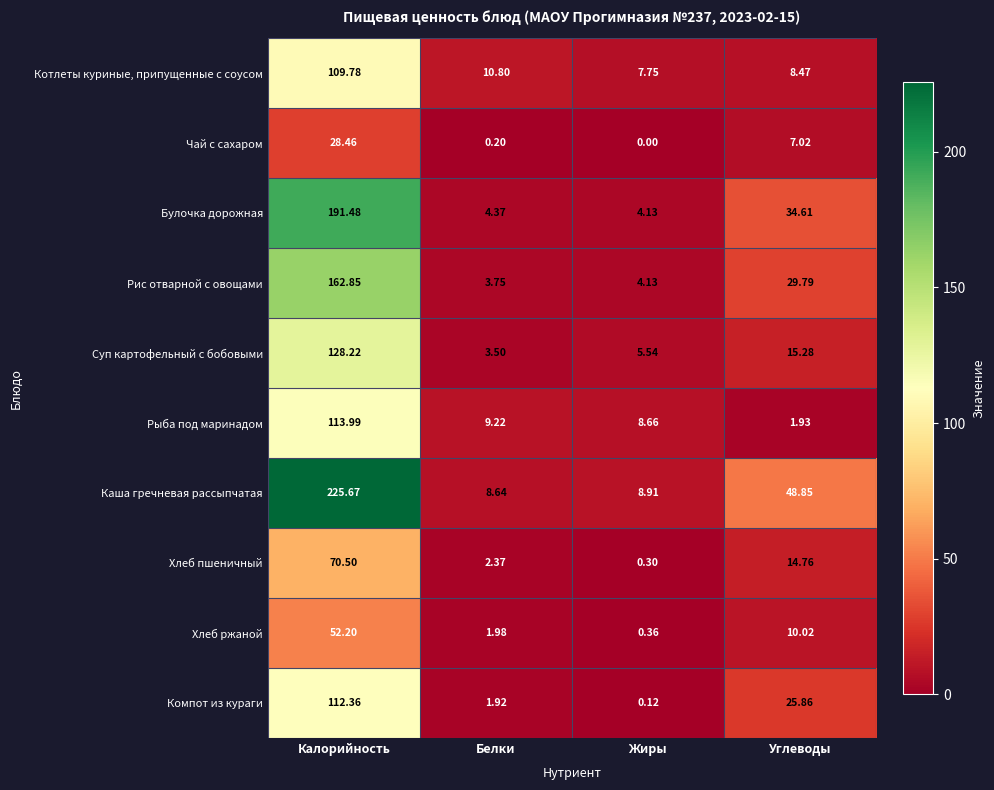

Rank the series by their maximum value, from lowest to highest.

Чай с сахаром, Хлеб ржаной, Хлеб пшеничный, Котлеты куриные, припущенные с соусом, Компот из кураги, Рыба под маринадом, Суп картофельный с бобовыми, Рис отварной с овощами, Булочка дорожная, Каша гречневая рассыпчатая